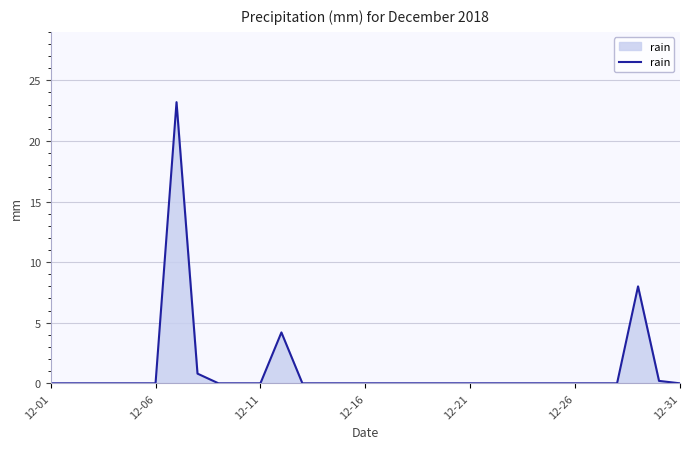

Reading left to right, list all the values displayed in this chart.

0.0	0.0	0.0	0.0	0.0	0.0	23.2	0.8	0.0	0.0	0.0	4.2	0.0	0.0	0.0	0.0	0.0	0.0	0.0	0.0	0.0	0.0	0.0	0.0	0.0	0.0	0.0	0.0	8.0	0.2	0.0